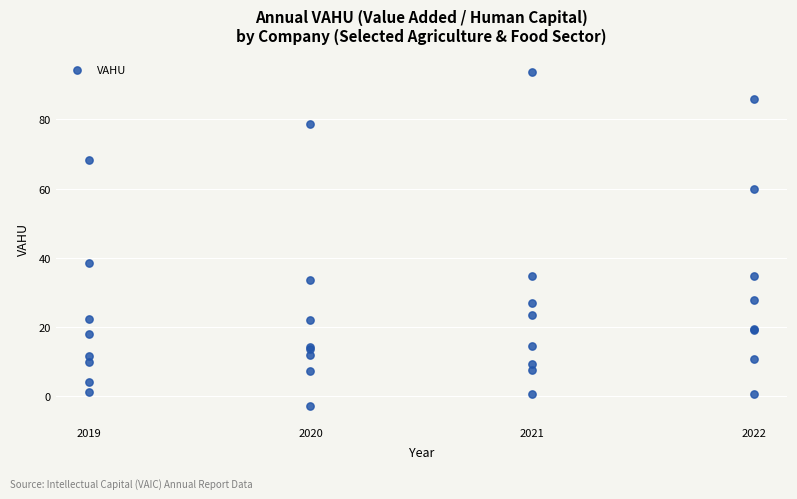

What Y value in the scatter plot is closest to 45?

38.3